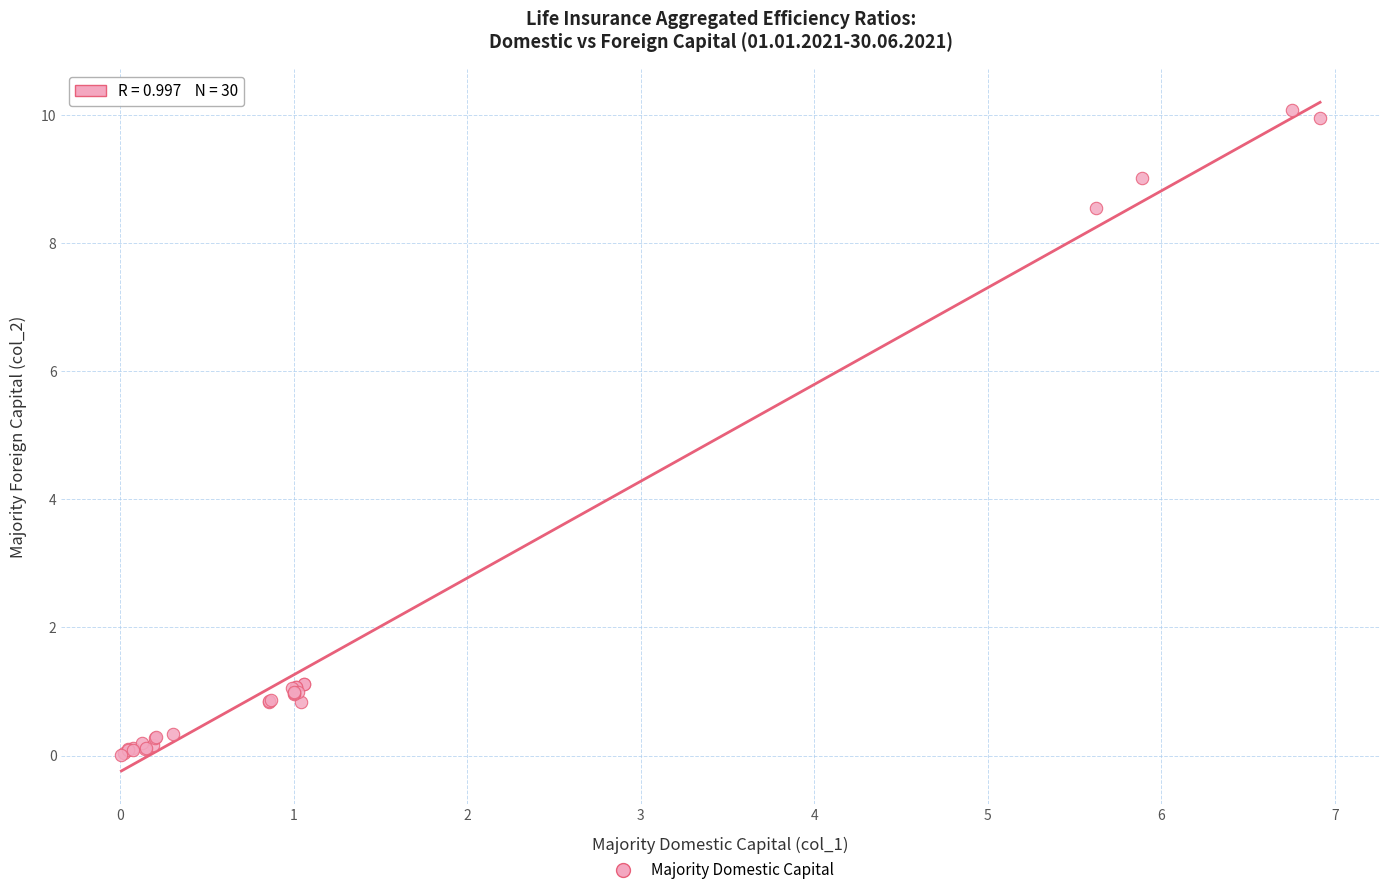

What Y value in the scatter plot is closest to 5?

8.5